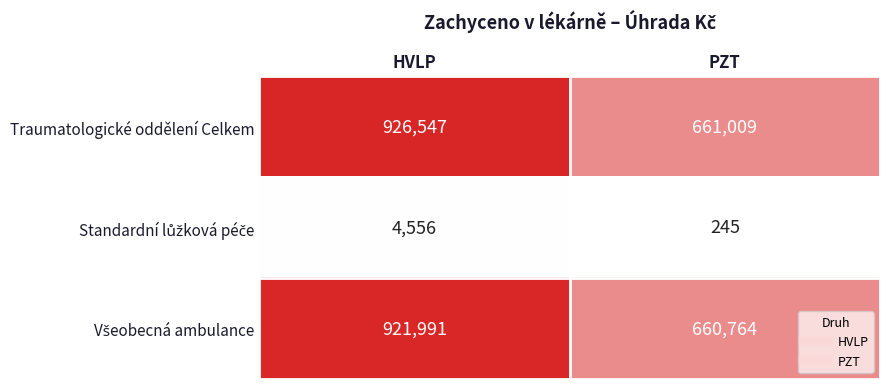

True or false: Traumatologické oddělení Celkem has a value of 926547 at HVLP.

True